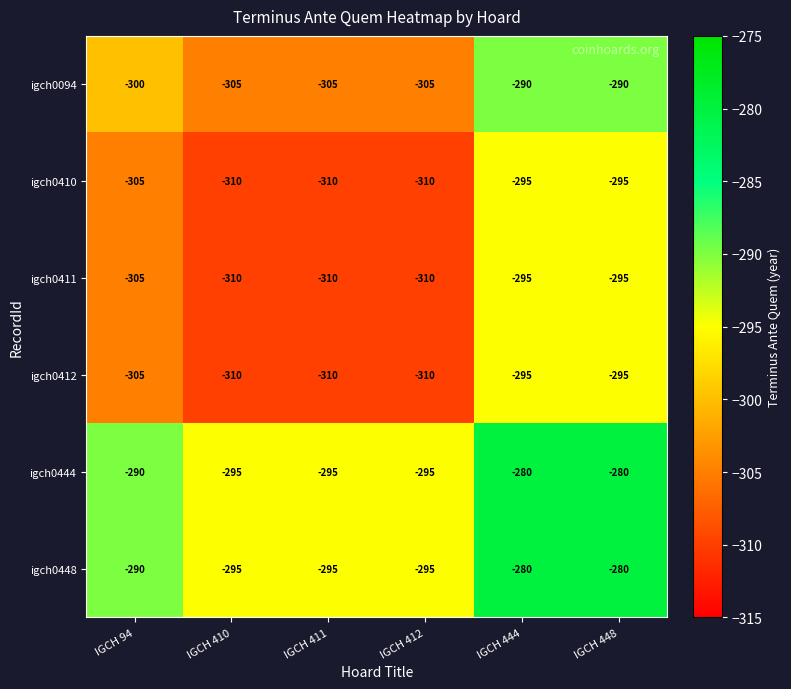

What is the minimum value for igch0412?

-310